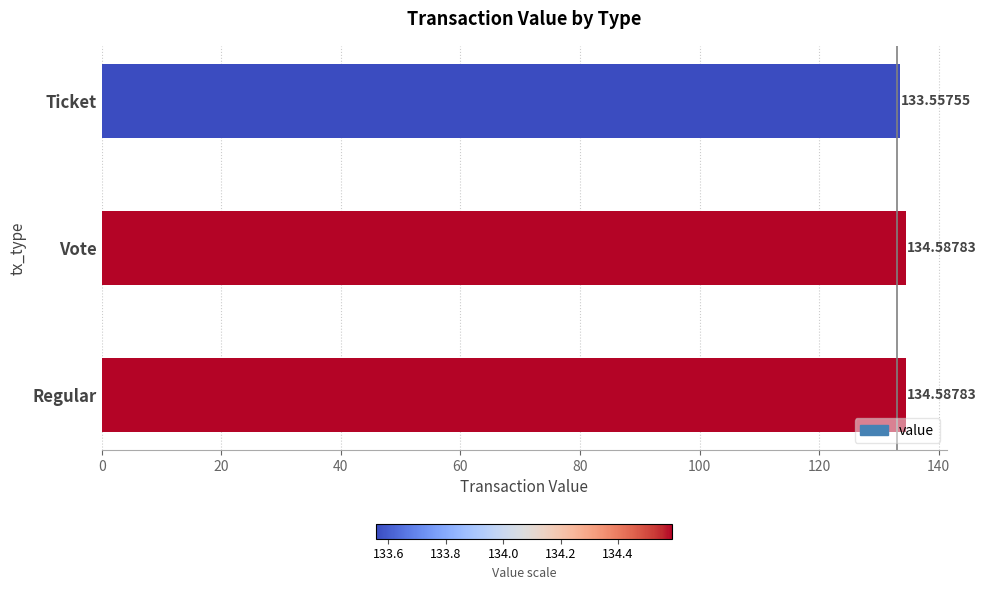

Between Ticket and Vote, which is larger?

Vote